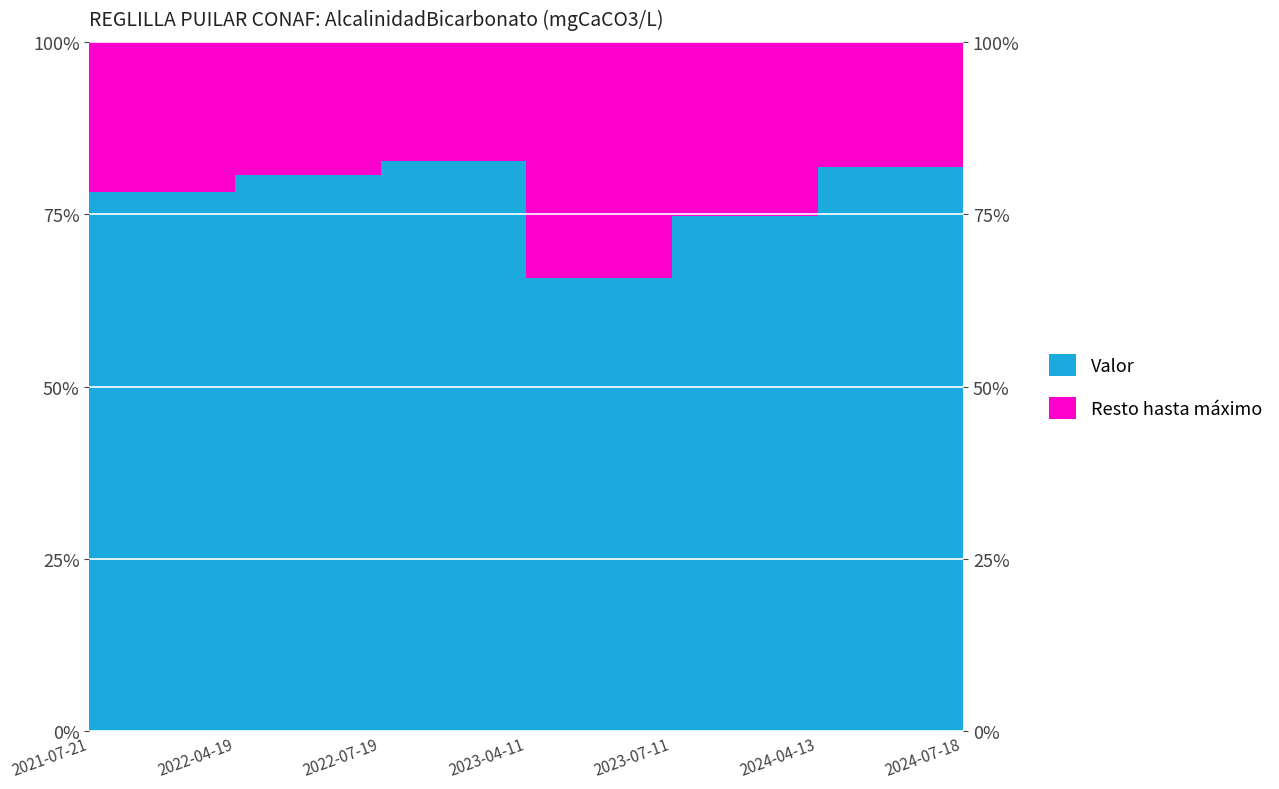

What is the label of the 2nd point from the right?

2024-04-13